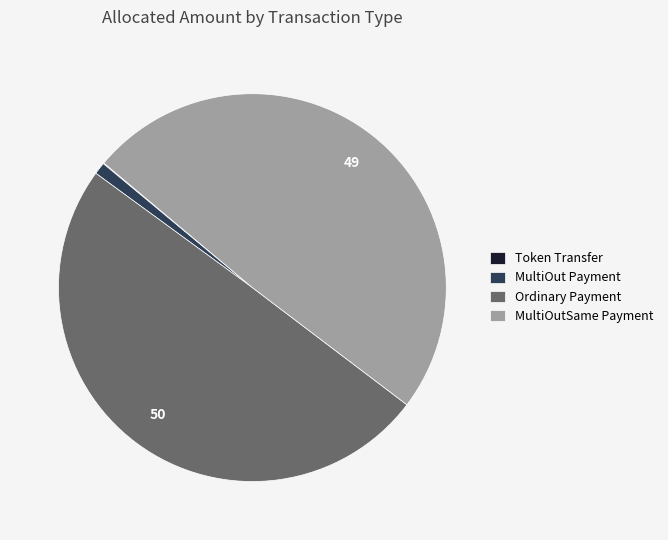

What is the ratio of the value at MultiOutSame Payment to the value at Ordinary Payment?

1.0